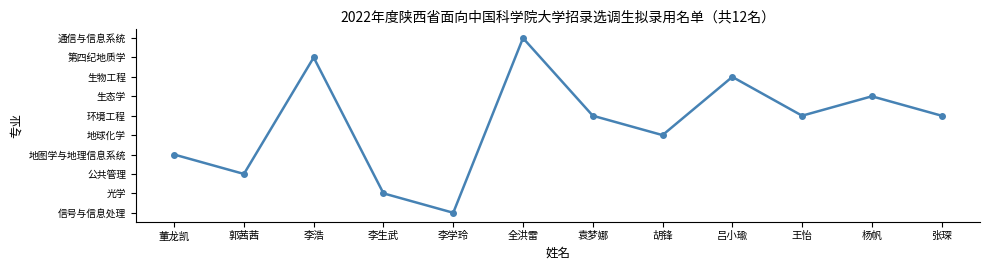

Rank the categories by value from highest to lowest.

全洪雷, 李浩, 吕小瑜, 杨帆, 袁梦娜, 王怡, 张琛, 胡锋, 董龙凯, 郭茜茜, 李生武, 李学玲